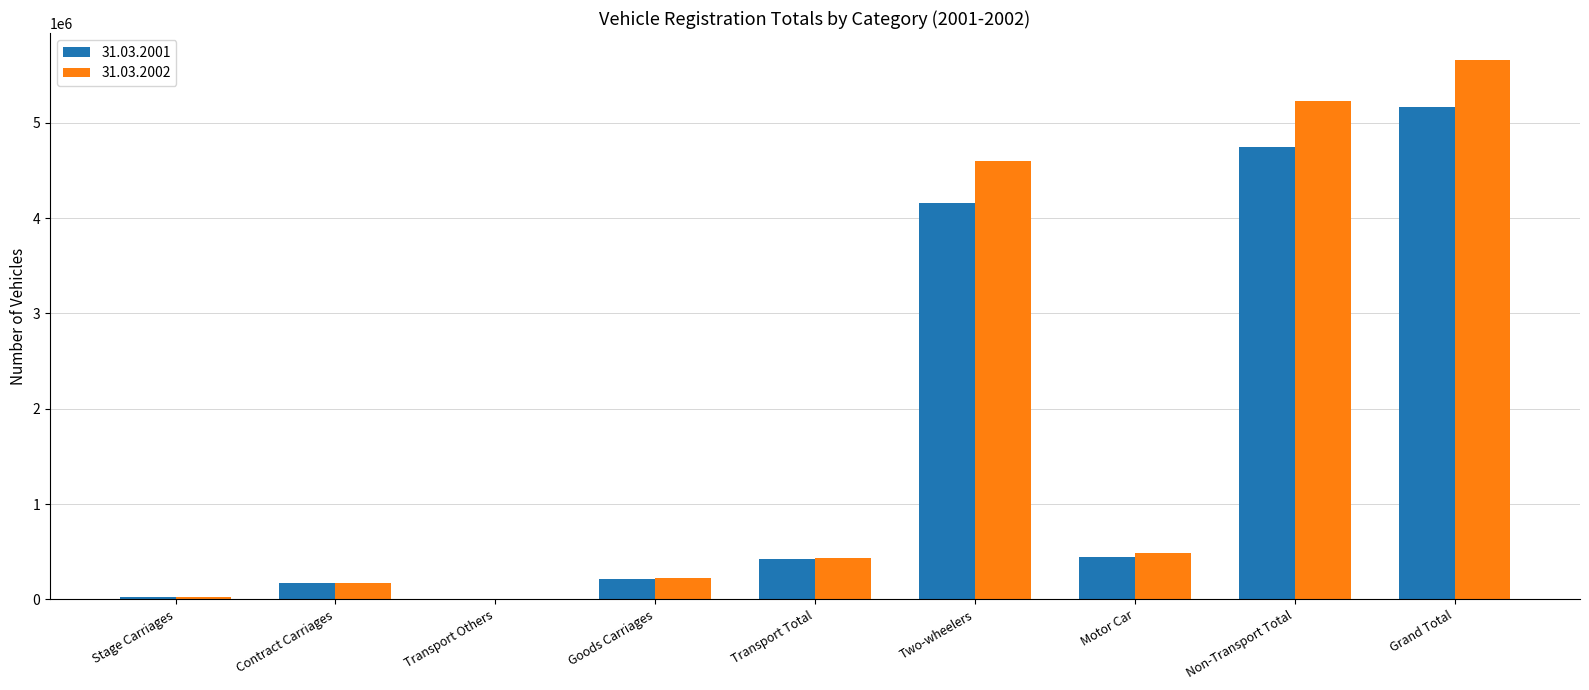

Between Two-wheelers and Grand Total, which series saw the biggest shift?

31.03.2002